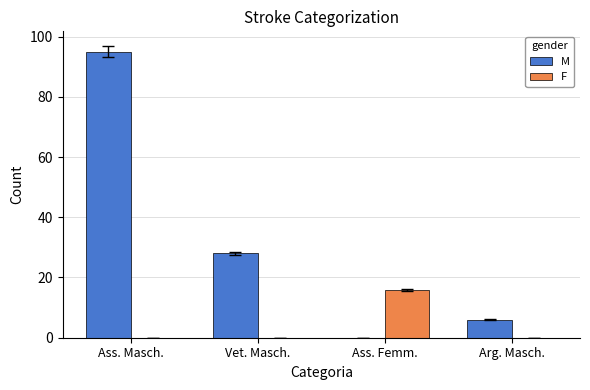

Does the chart contain stacked bars?

No